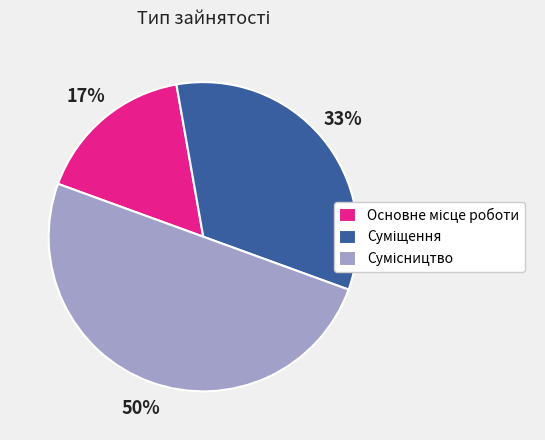

To the nearest percent, what is the average slice percentage?

33%